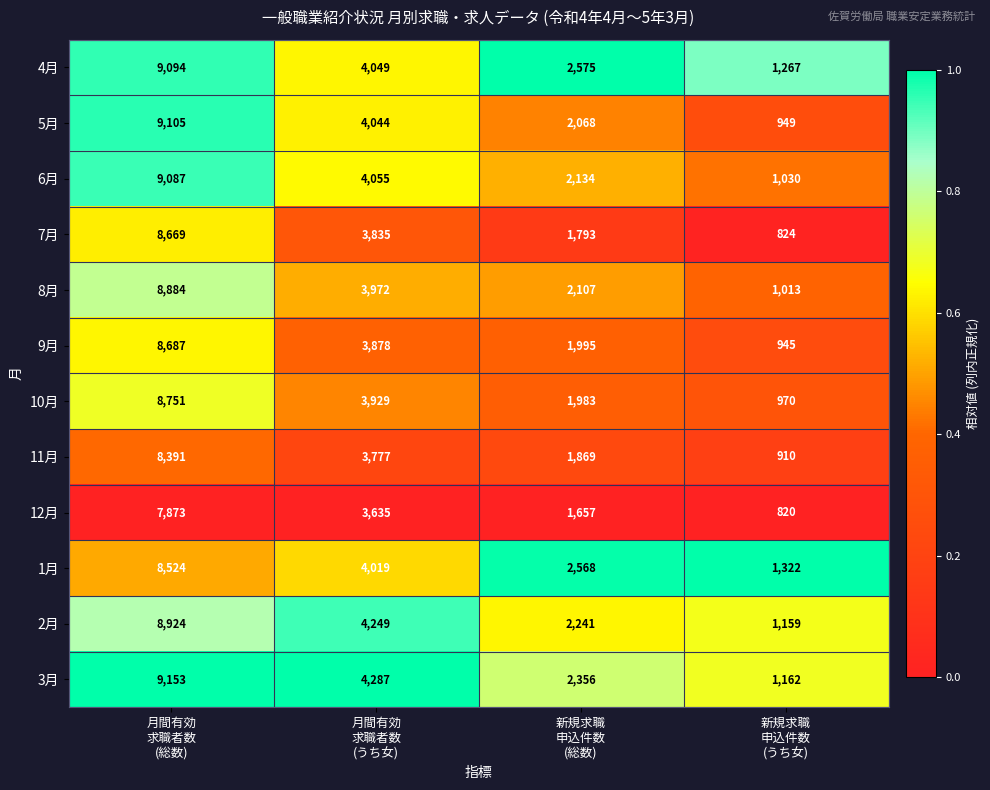

Which series has the largest total across all categories?

4月